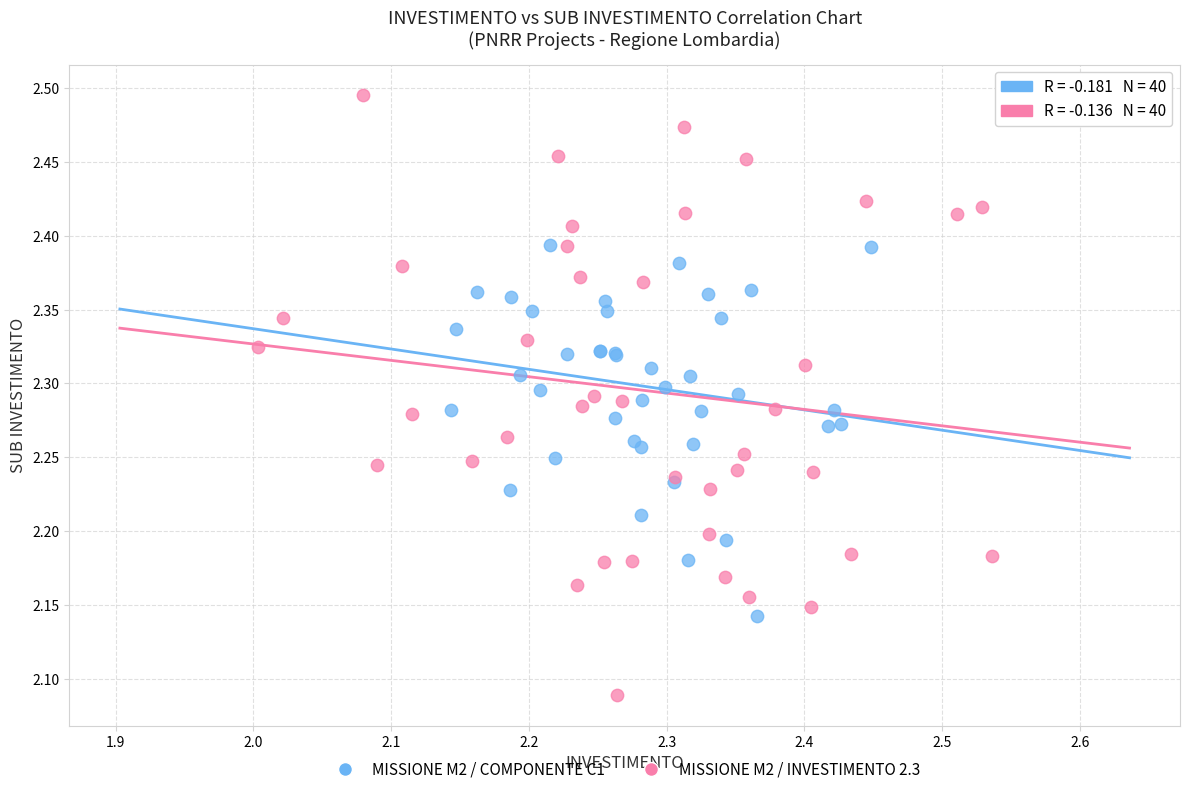

Which series has the widest spread of Y values?

MISSIONE M2 / INVESTIMENTO 2.3